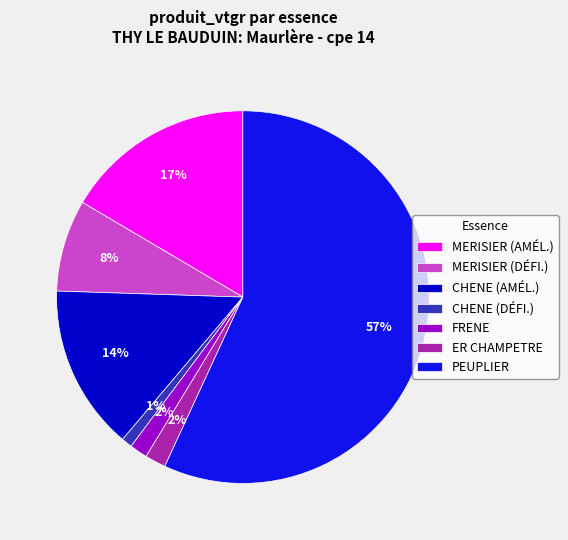

To the nearest percent, what is the difference between the MERISIER (DÉFI.) and FRENE slice percentages?

6%